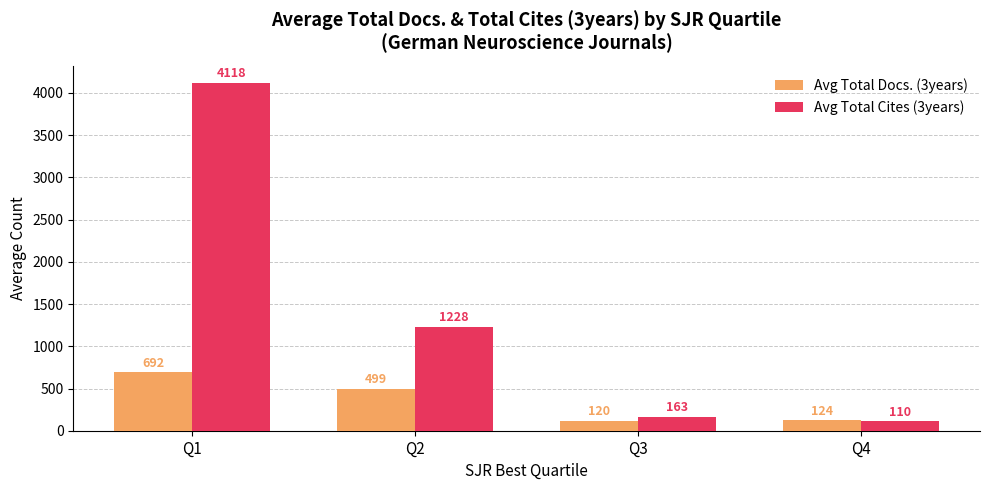

What is the difference between the maximum and minimum values in the Avg Total Docs. (3years) series?

572